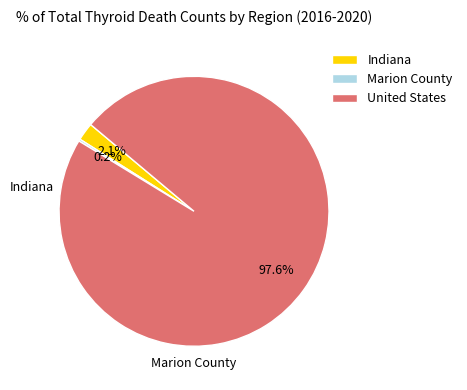

Is the sum of United States and Indiana greater than half?

Yes